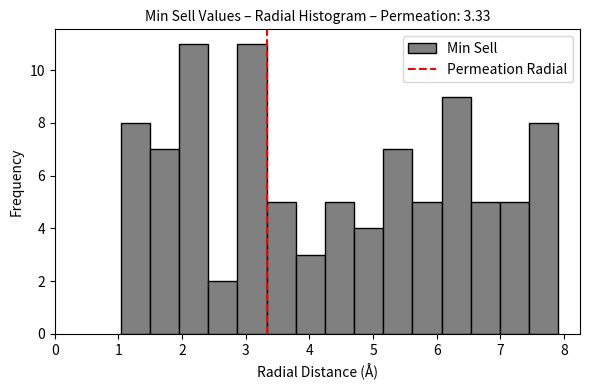

What is the height of the bar covering 2.0 to 2.4 on the x-axis? Neither the bar edges nor the heights are printed on the chart, so give them approximately, as read against the axes.

11